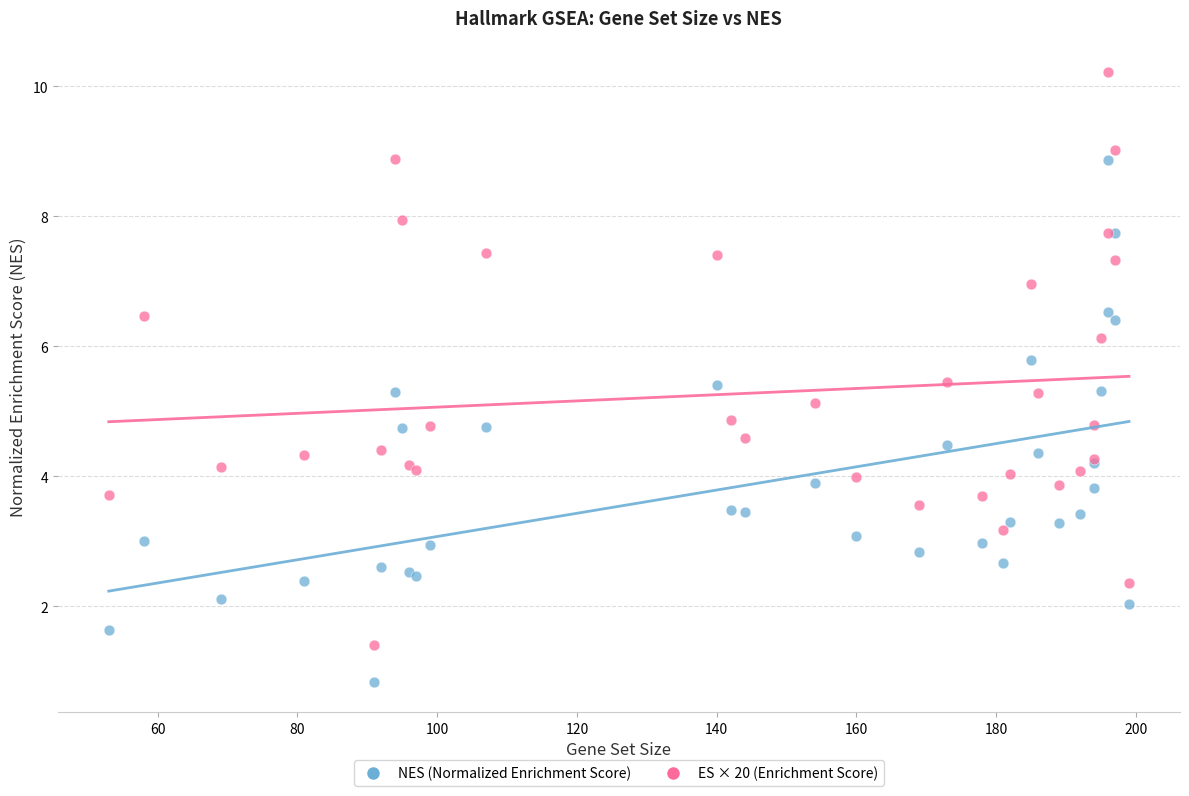

Which series contains the highest Y value?

ES × 20 (Enrichment Score)